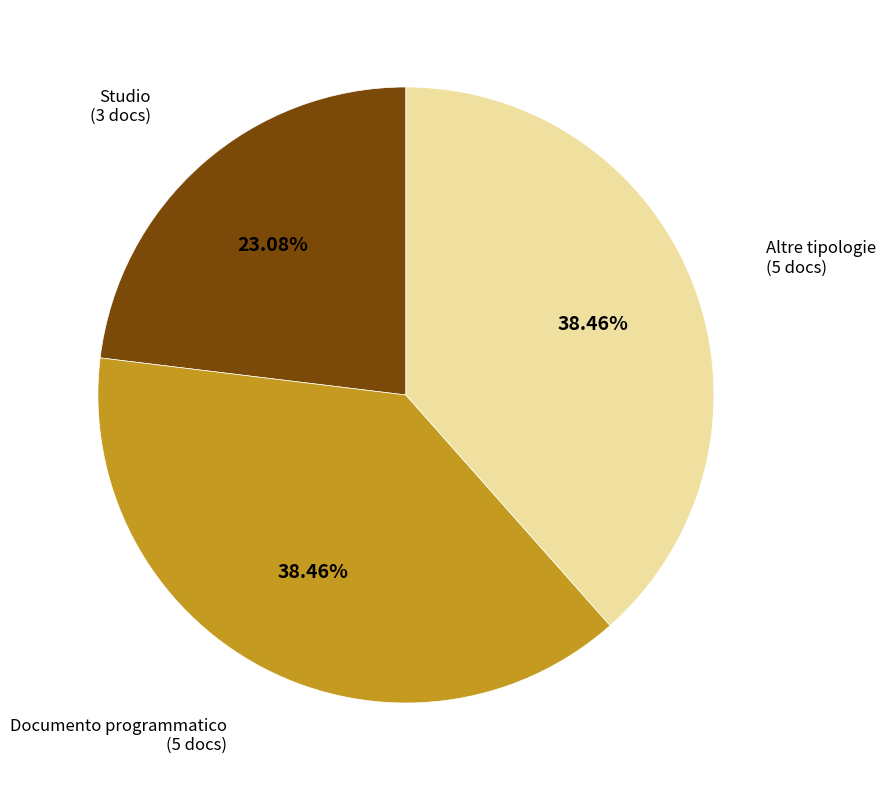

Do Studio (3 docs) and Documento programmatico (5 docs) together represent more than half of the pie?

Yes